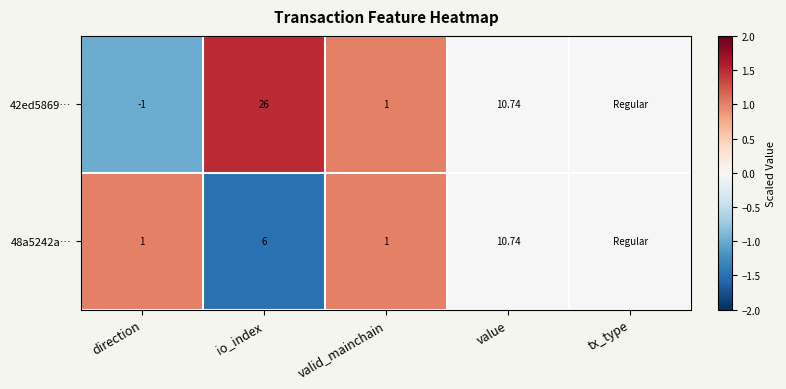

Where is 42ed5869… nearest to the value 0?

value